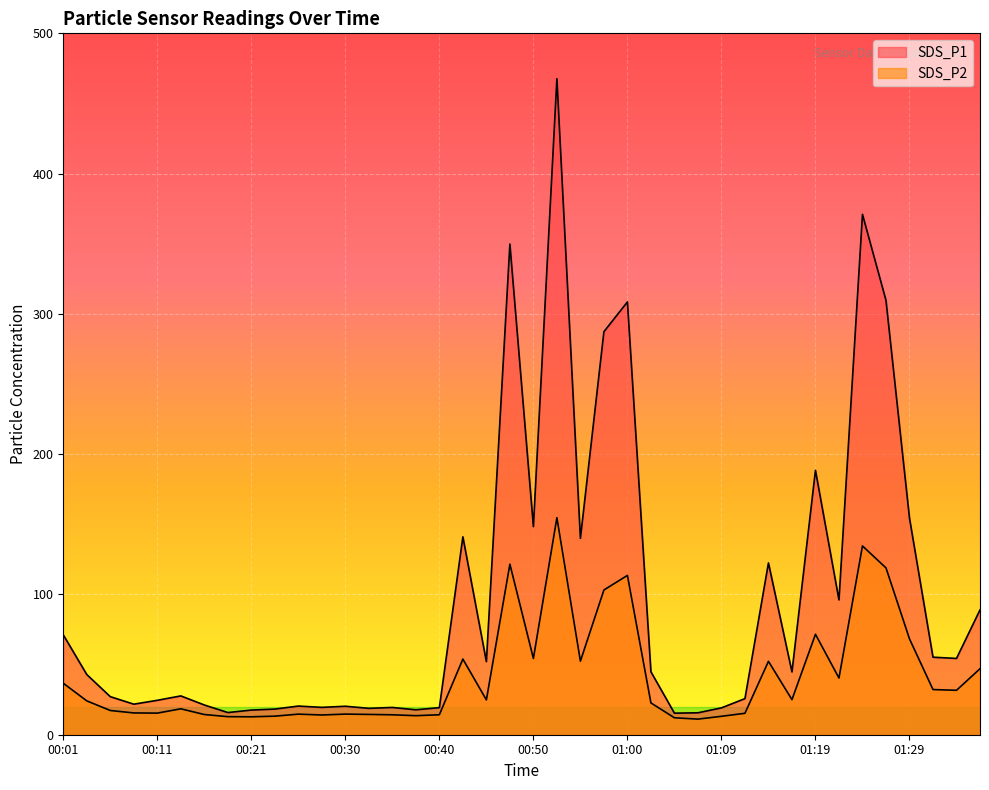

How many lines are shown in the chart?

2